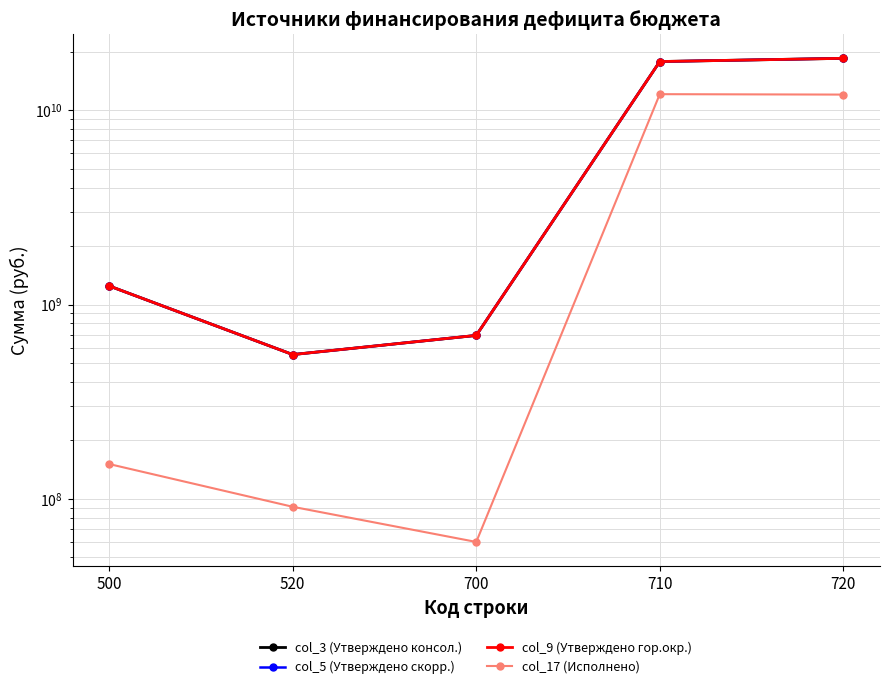

What is the total value across all series at 520?

1750027063.0